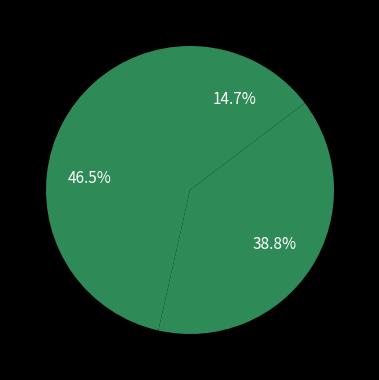

Count the number of slices in the pie.

3